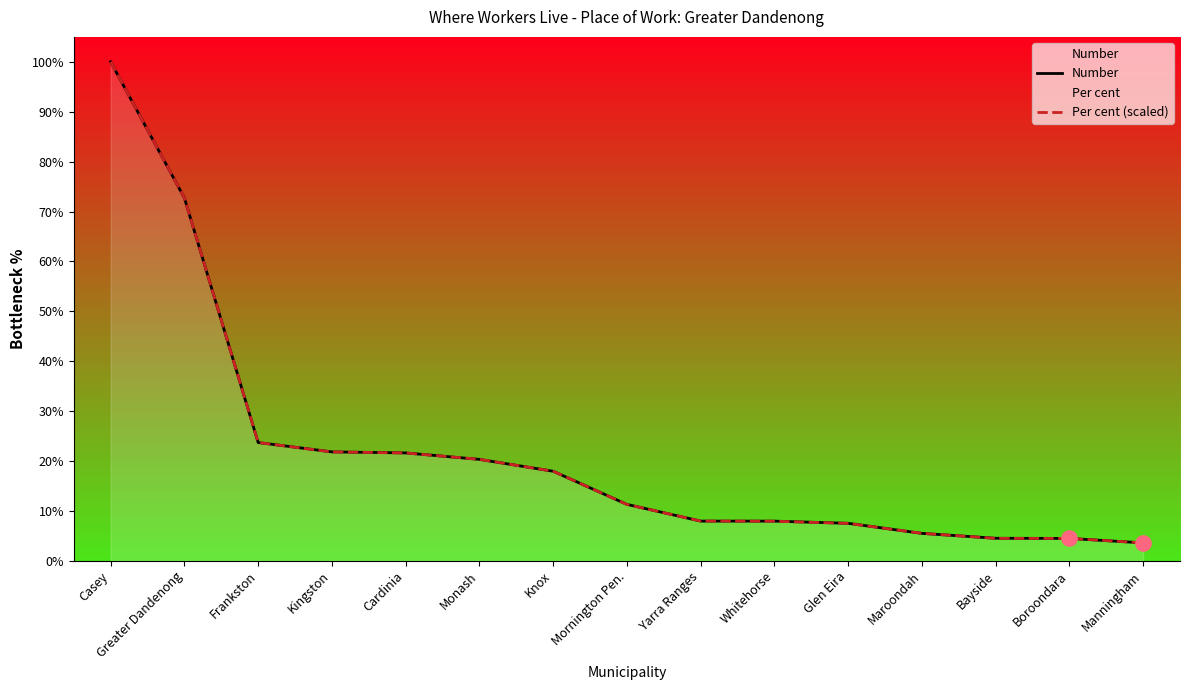

What is the highest value of the Per cent (scaled) series?

100.0